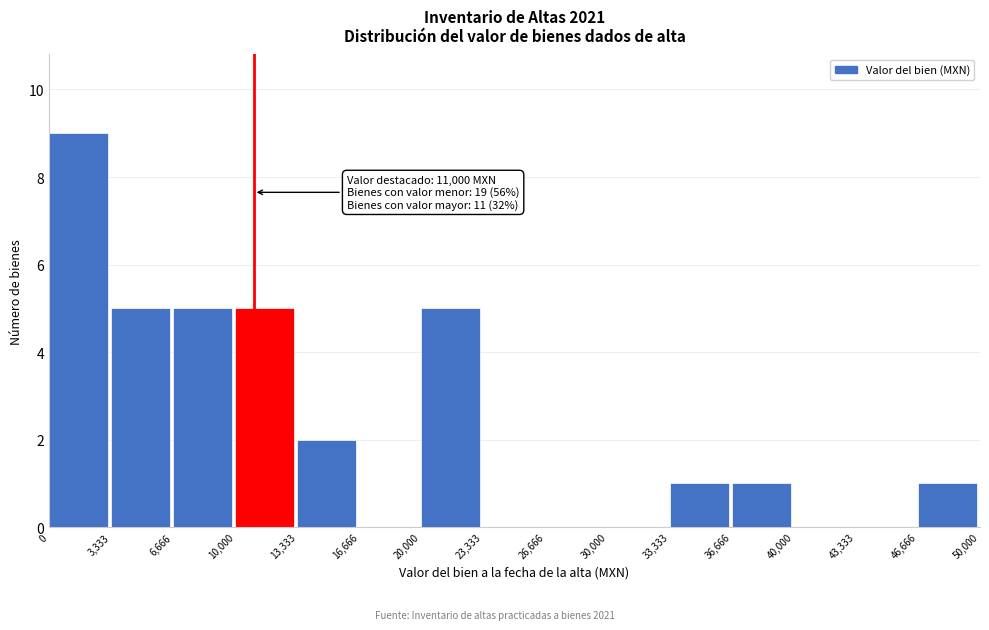

Which range on the x-axis has the tallest bar?

0 to 3,333